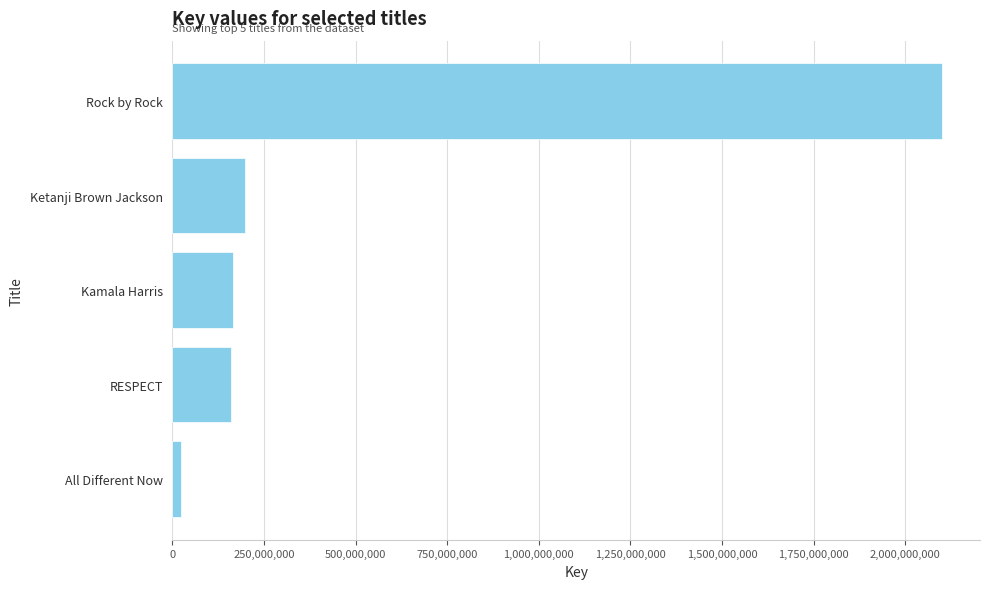

What is the maximum value shown in the chart?

2099346740